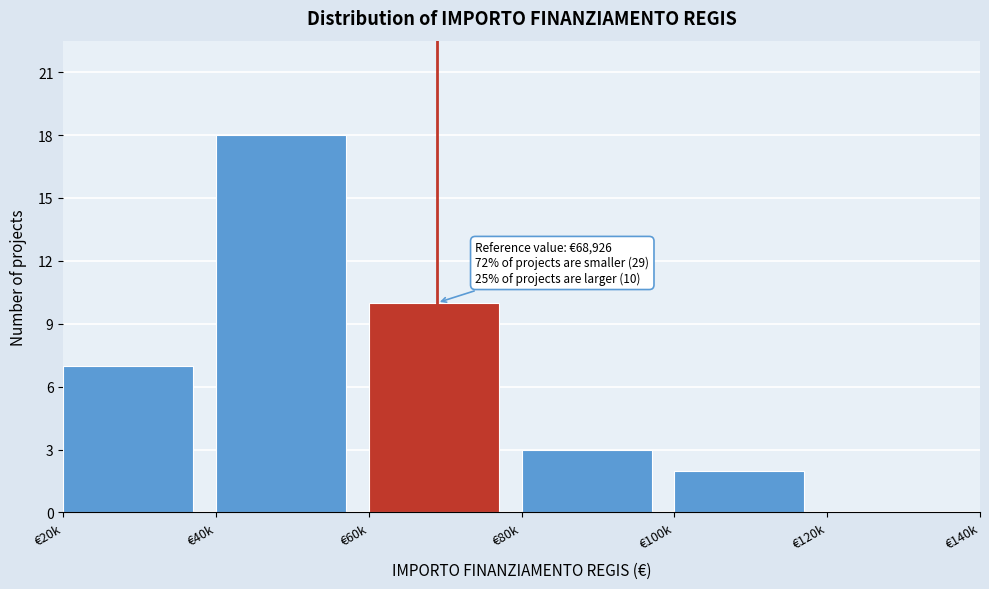

Reading right to left, extract all data points from this chart.

€120k=0	€100k=2	€80k=3	€60k=10	€40k=18	€20k=7